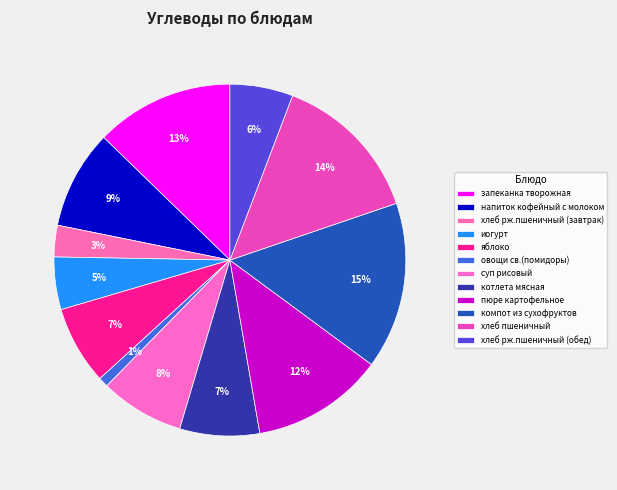

How many segments does this pie chart have?

12